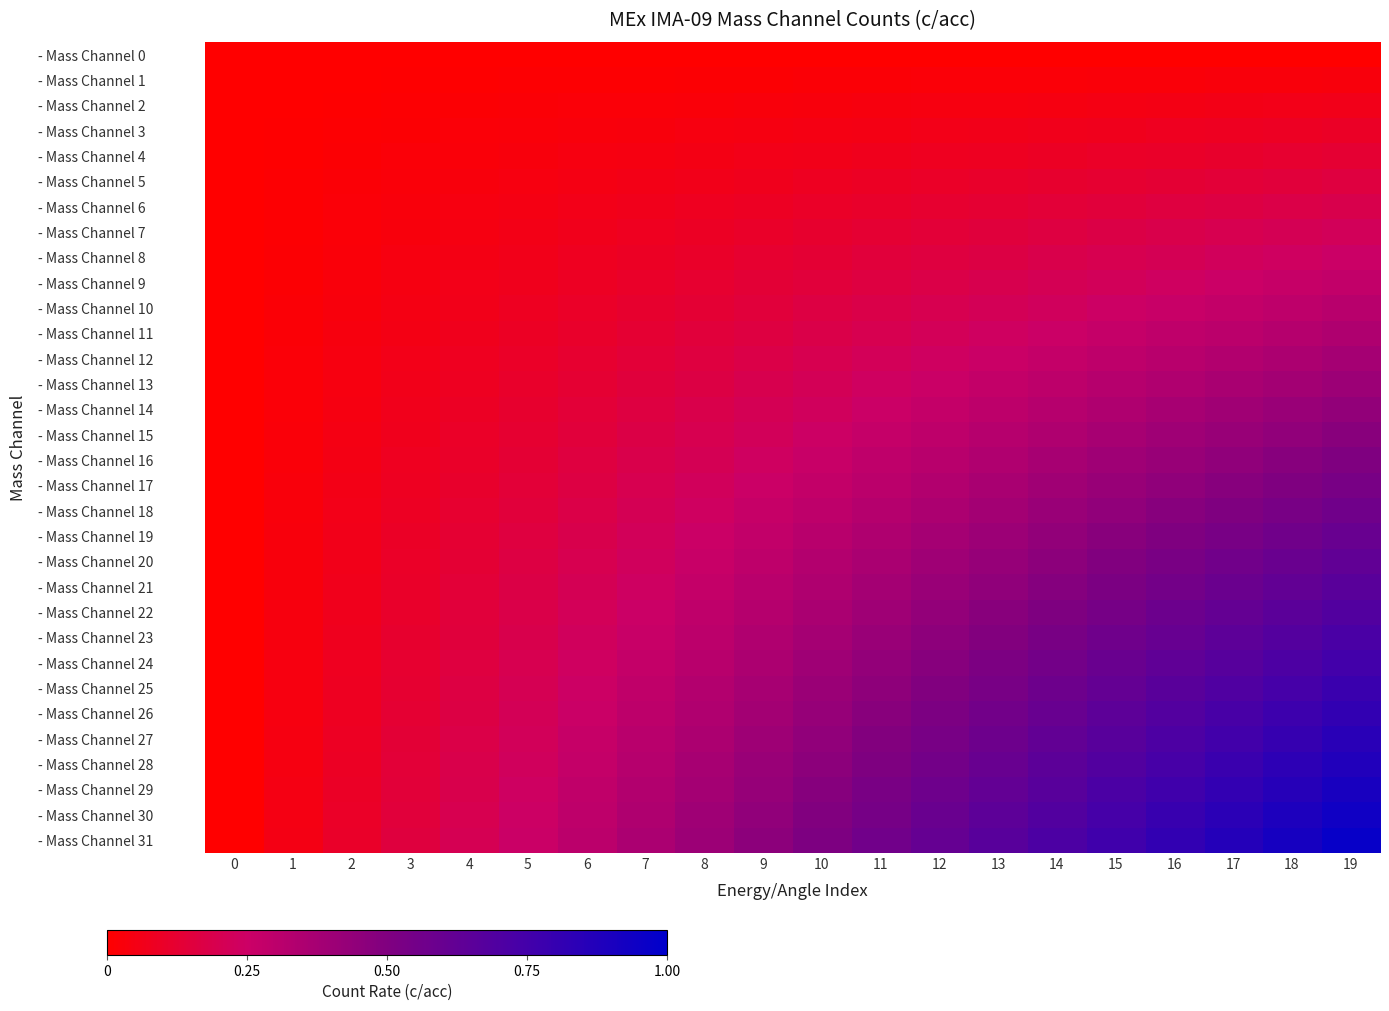

Between 2 and 5, which series saw the biggest shift?

- Mass Channel 31